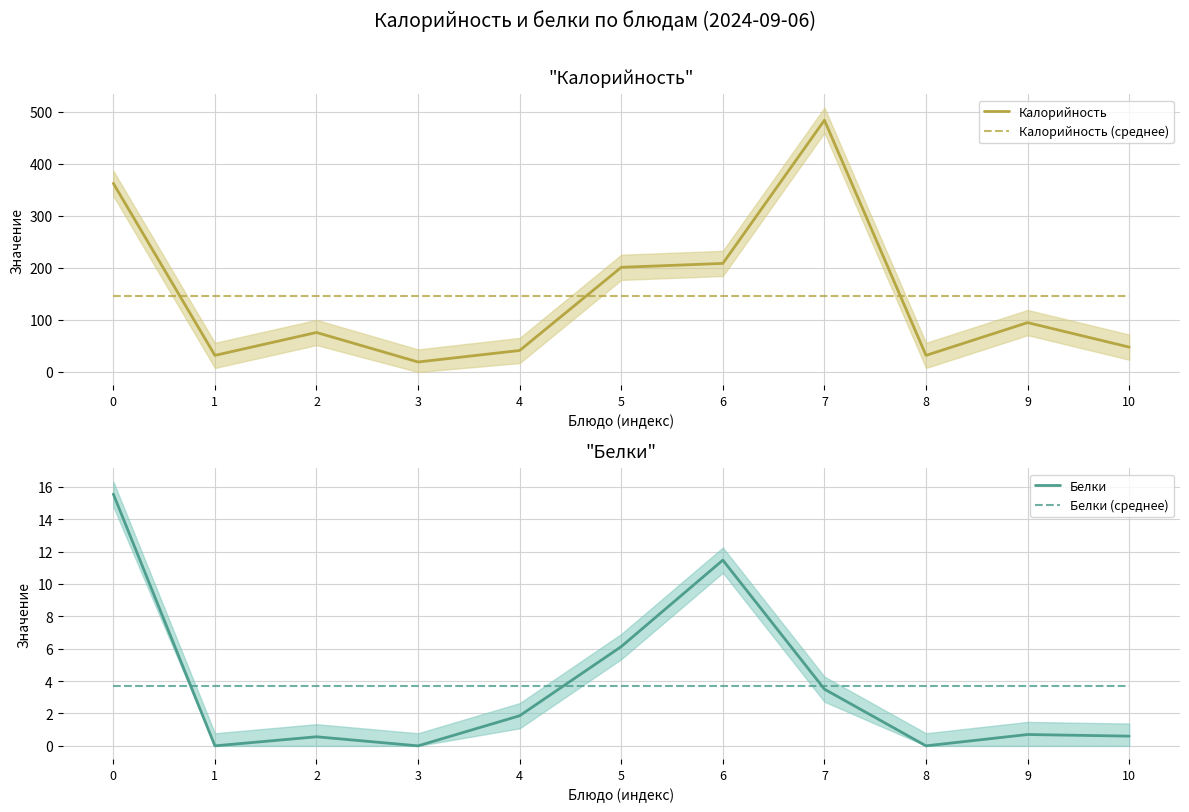

The Белки (среднее) series shows 3.7 at 8. True or false?

True